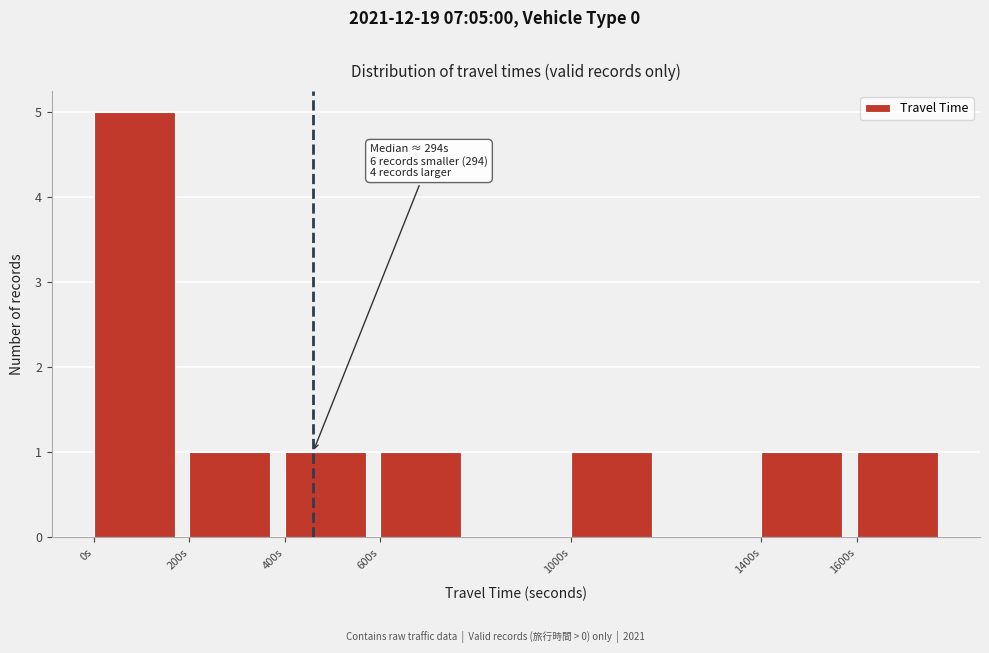

Over which range of the x-axis is the bar tallest?

0 to 200